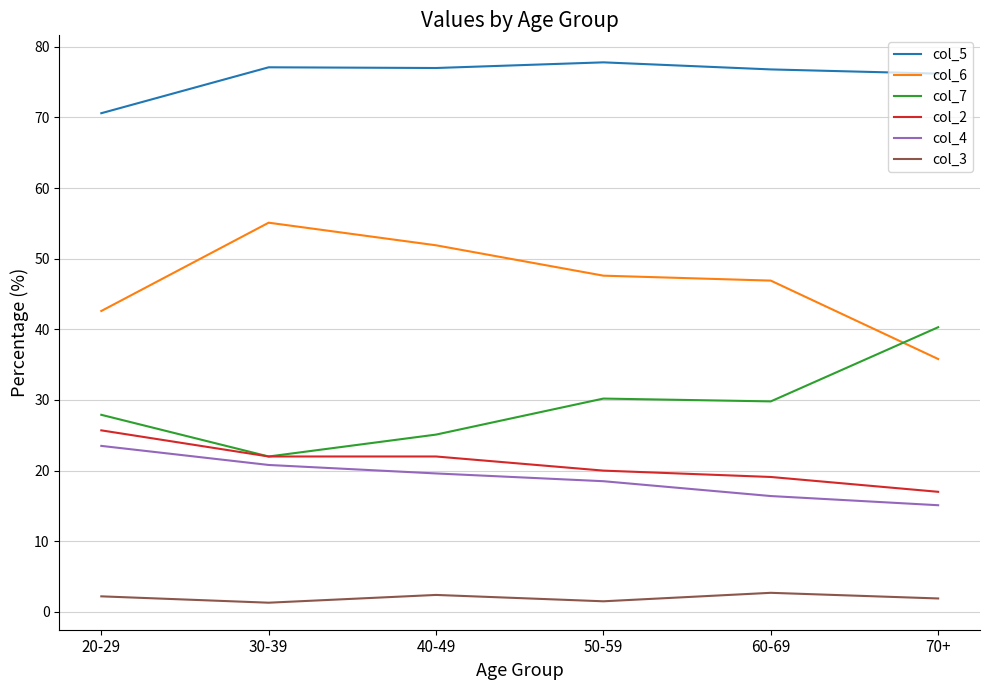

True or false: col_2 has a value of 20.0 at 50-59.

True